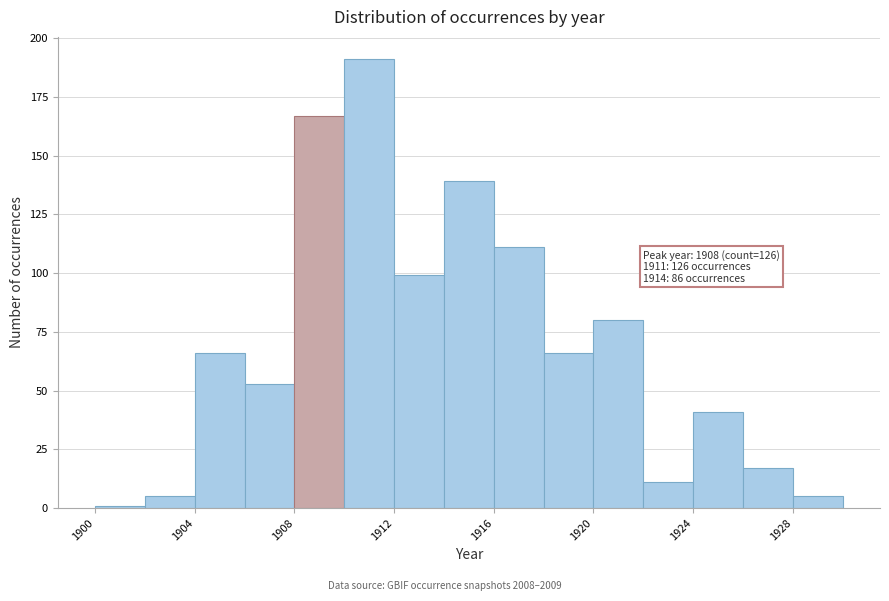

Which range on the x-axis has the tallest bar?

1910 to 1912